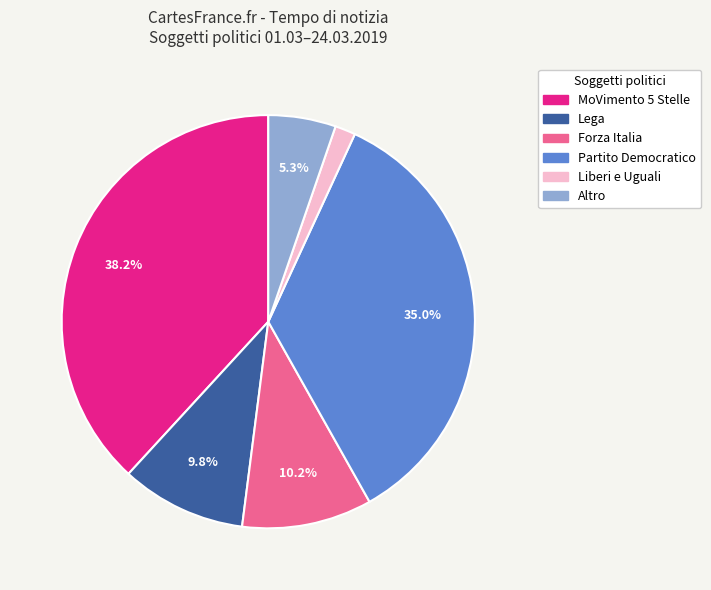

To the nearest percent, what is the average slice percentage?

17%